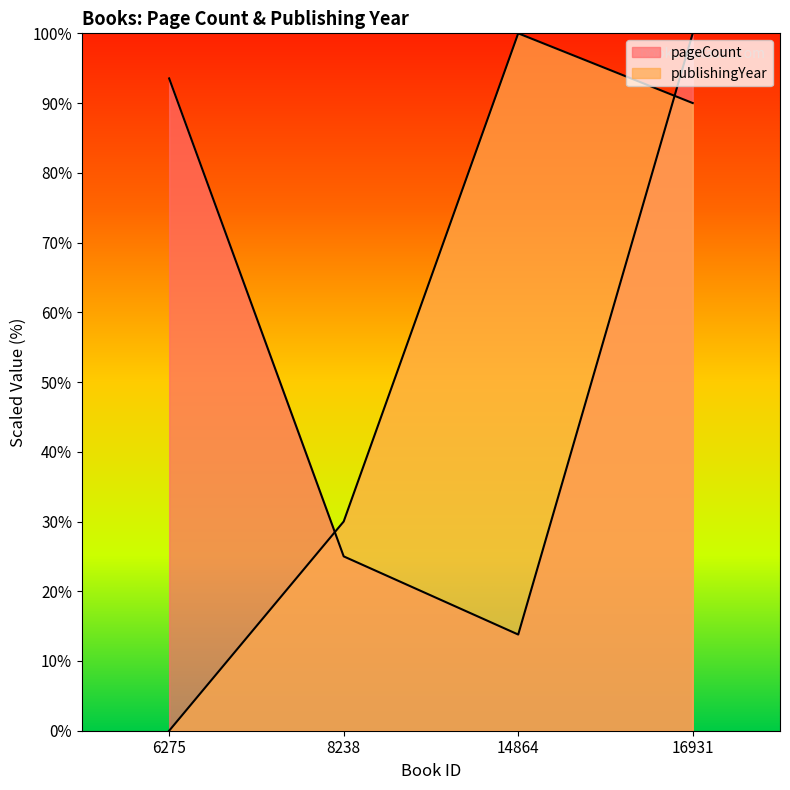

How many interior local peaks does the publishingYear series have?

1